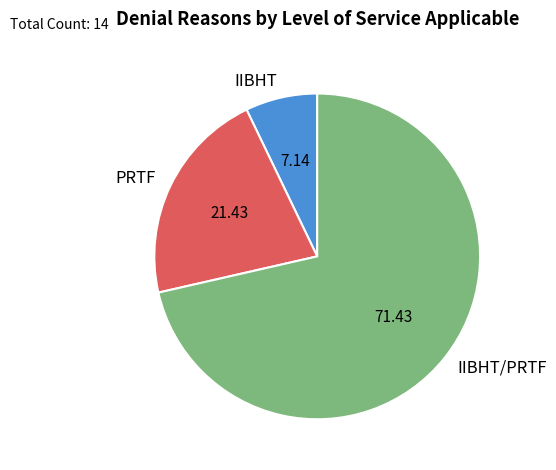

How many segments does this pie chart have?

3